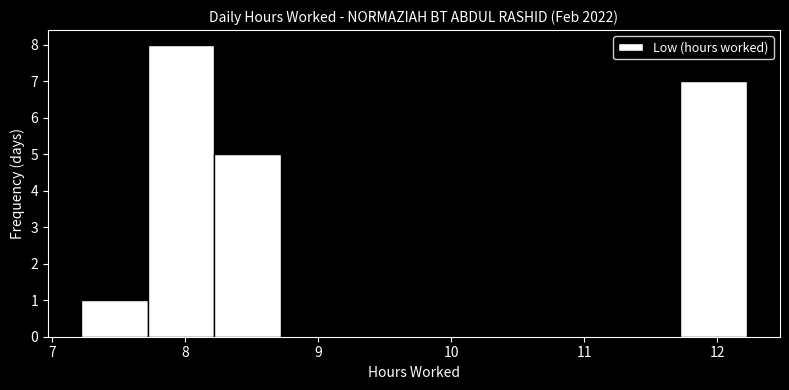

Reading left to right, list every bar in this chart as the range it spans on the x-axis followed by its height. Neither the bar edges nor the heights are printed on the chart, so give them approximately, as read against the axes.

7.22 to 7.72: 1
7.72 to 8.22: 8
8.22 to 8.72: 5
8.72 to 9.22: 0
9.22 to 9.72: 0
9.72 to 10.22: 0
10.22 to 10.72: 0
10.72 to 11.22: 0
11.22 to 11.72: 0
11.72 to 12.22: 7